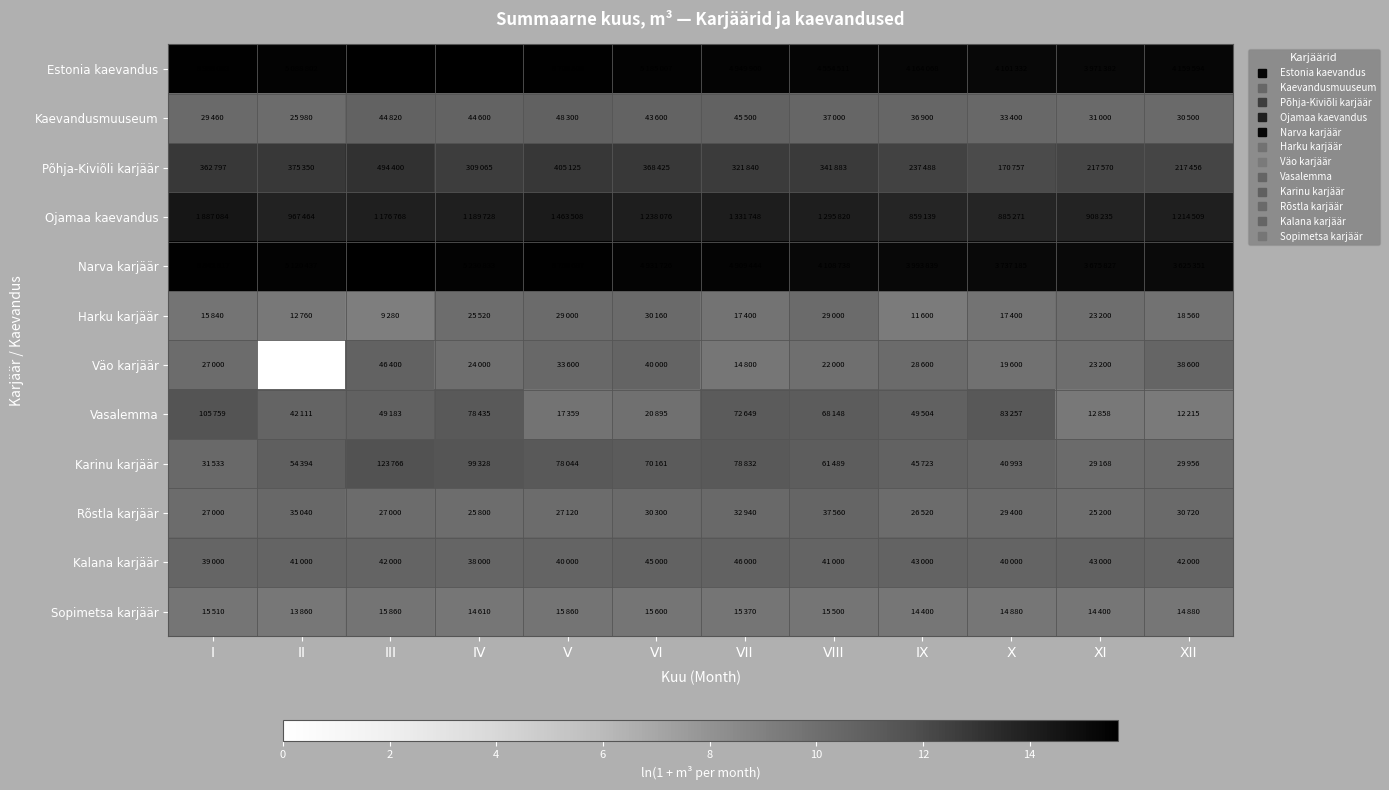

True or false: Põhja-Kiviõli karjäär has a value of 12.8 at I.

True